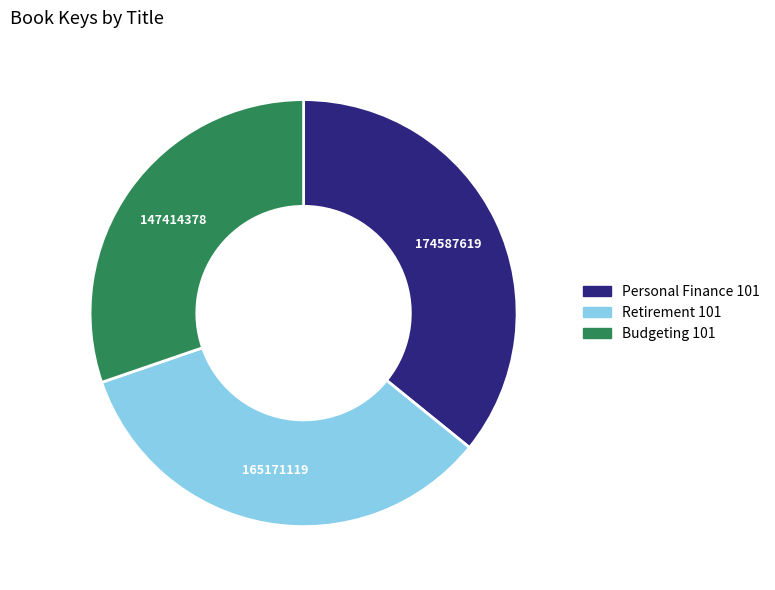

What is the largest slice in the pie chart?

Personal Finance 101